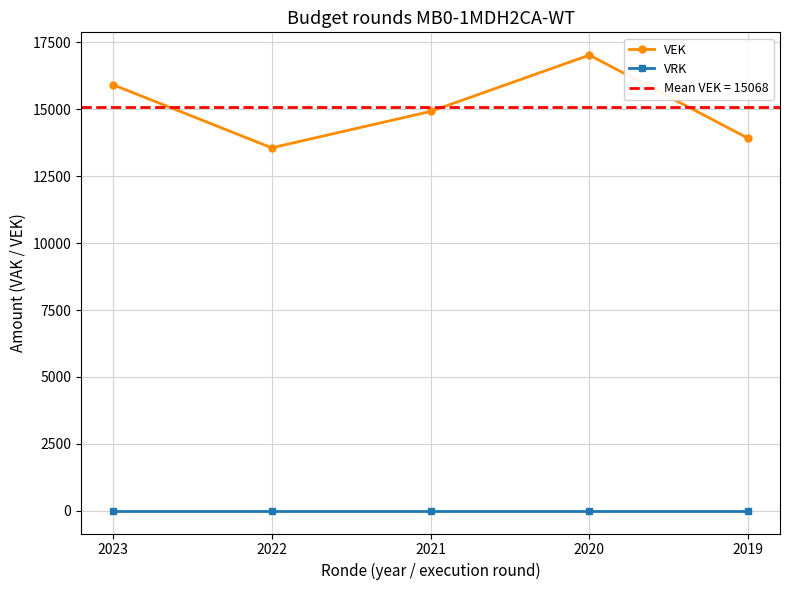

Does the chart display data point markers on the line(s)?

Yes